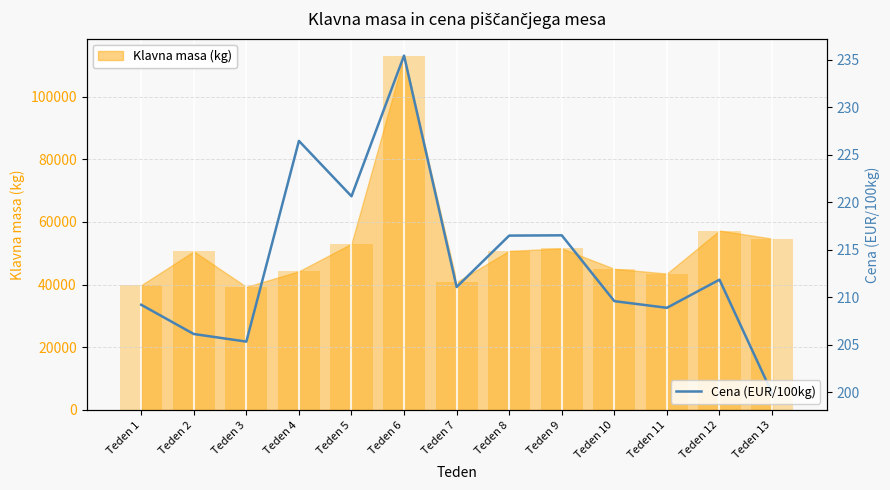

What is the difference between the maximum and second lowest values?

30.1